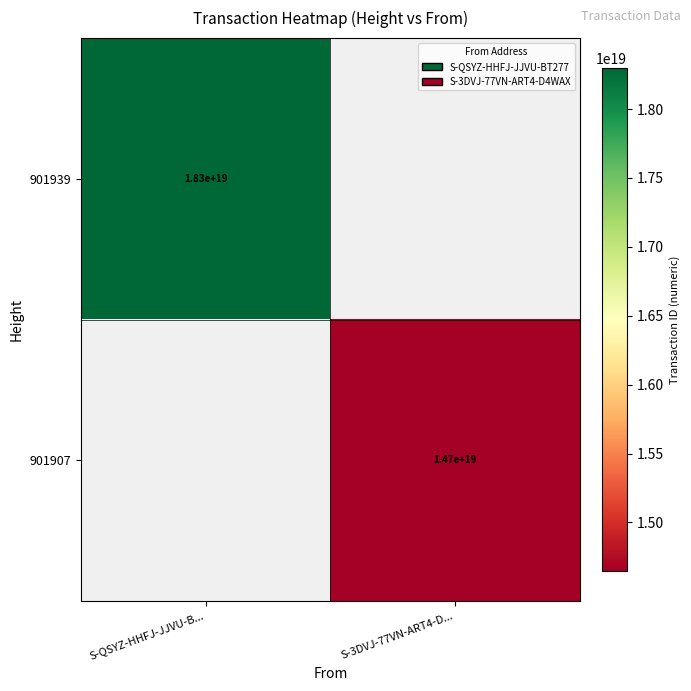

The 901907 series shows 20161348176298184704.0 at S-3DVJ-77VN-ART4-D.... True or false?

False